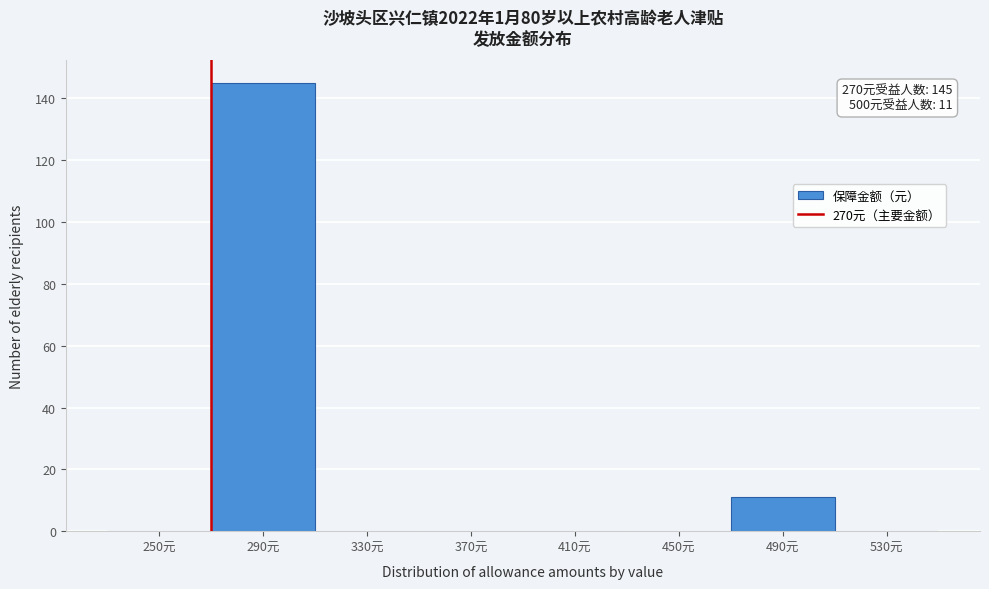

Which range on the x-axis has the tallest bar?

270 to 310